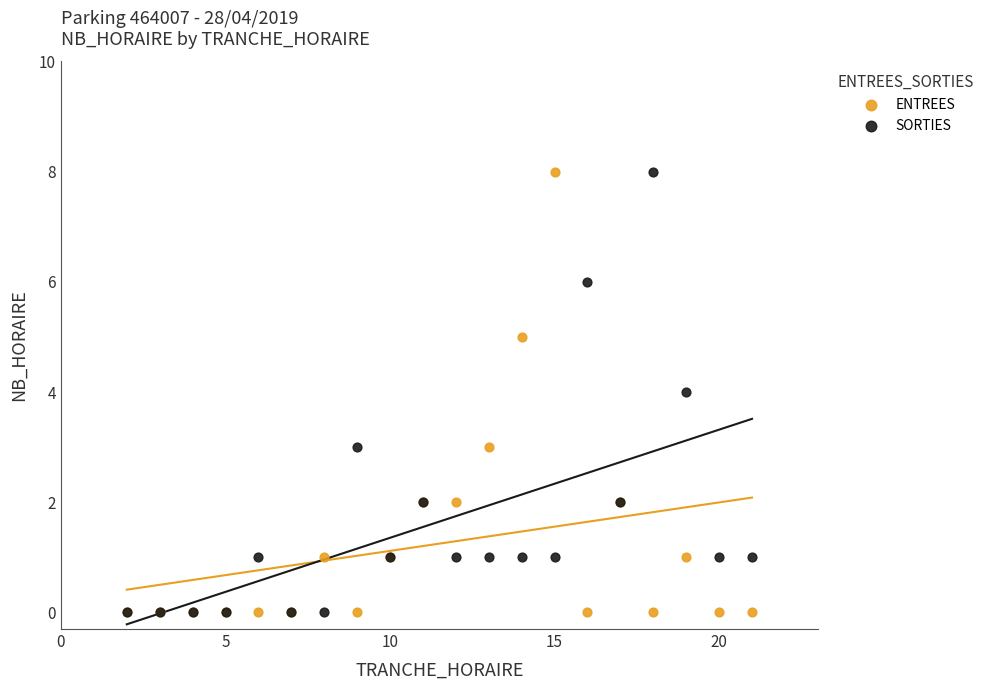

What are all the series names shown in the legend?

ENTREES, SORTIES